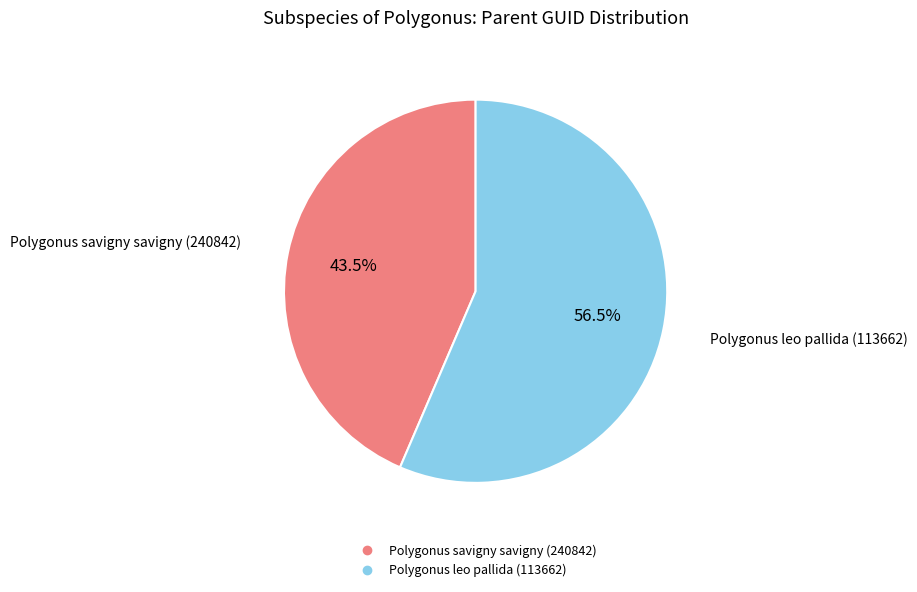

What is the ratio of the value at Polygonus leo pallida (113662) to the value at Polygonus savigny savigny (240842)?

1.3